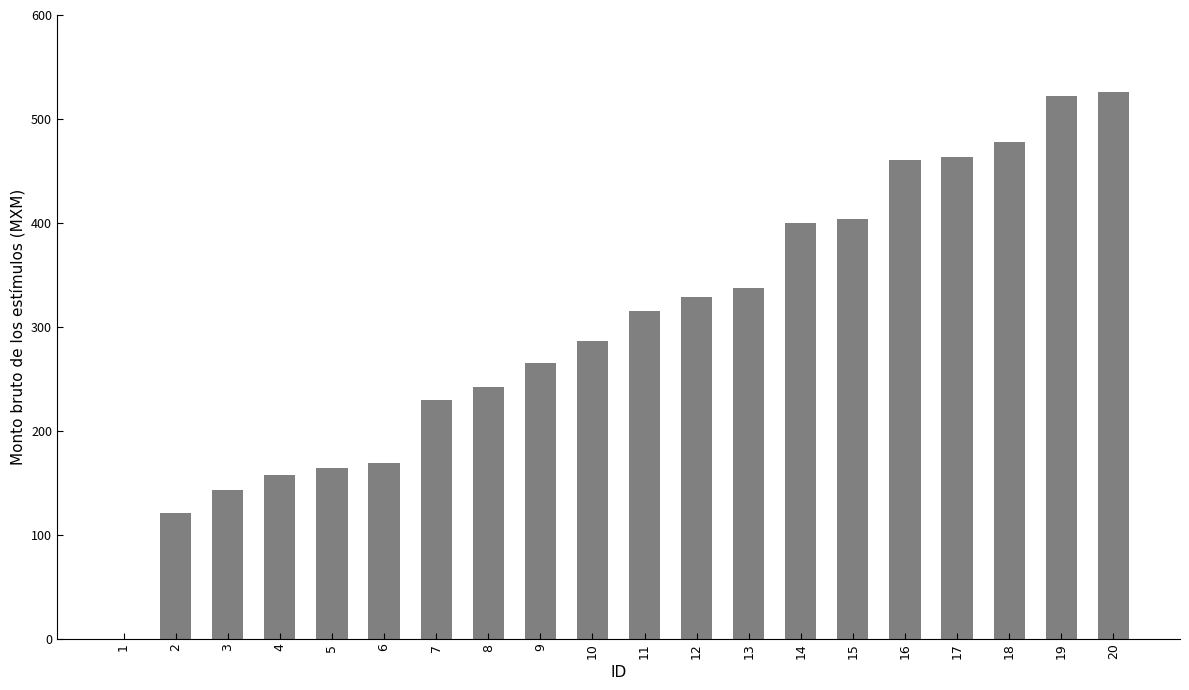

Approximately how many times larger is the value at 9 compared to 19?

0.5